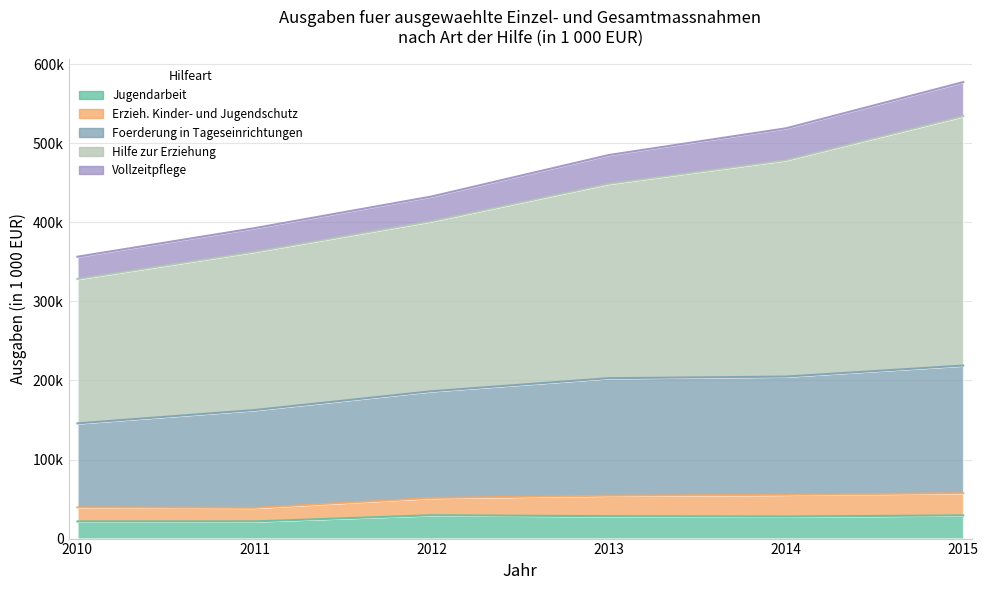

How many data points in Vollzeitpflege are less than 448641?

3